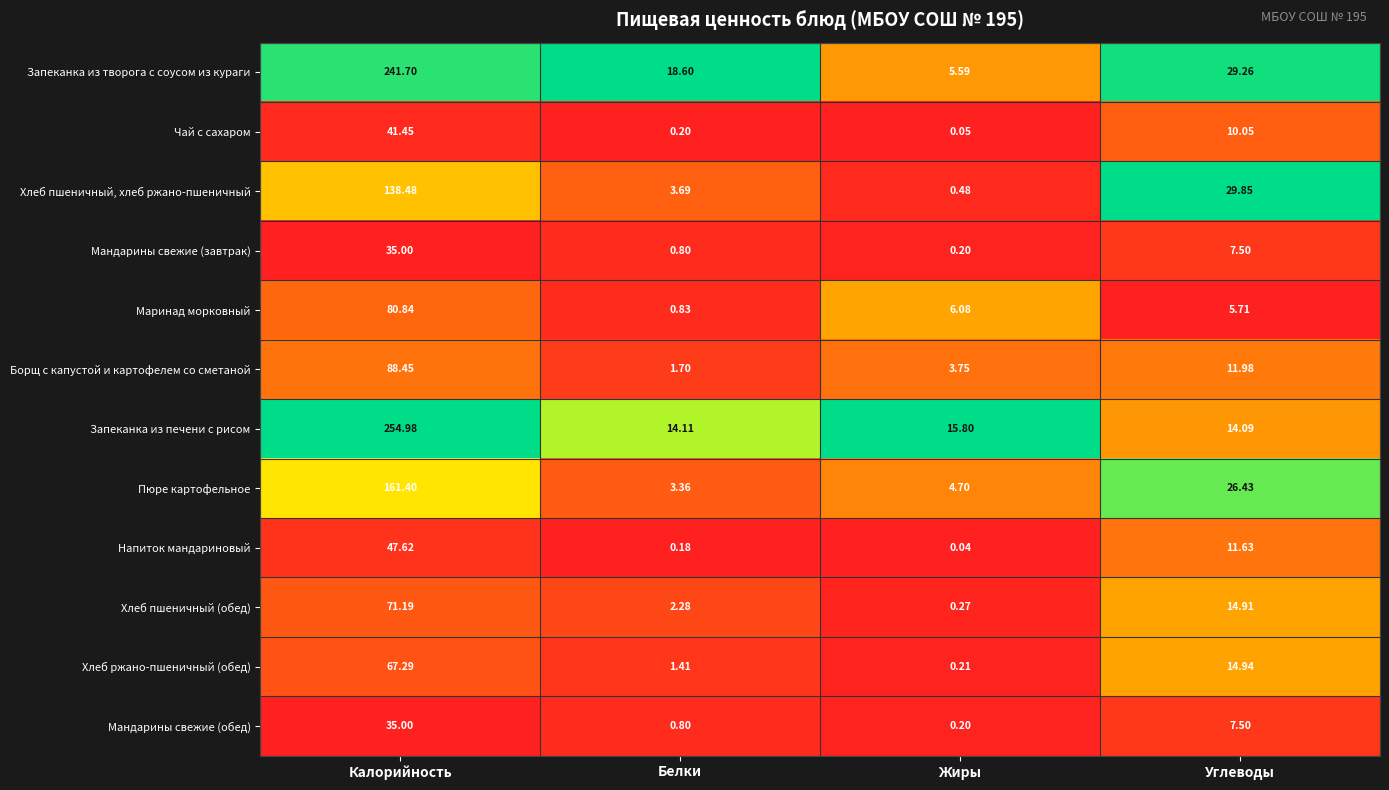

At which label is Запеканка из печени с рисом closest to 134?

Жиры